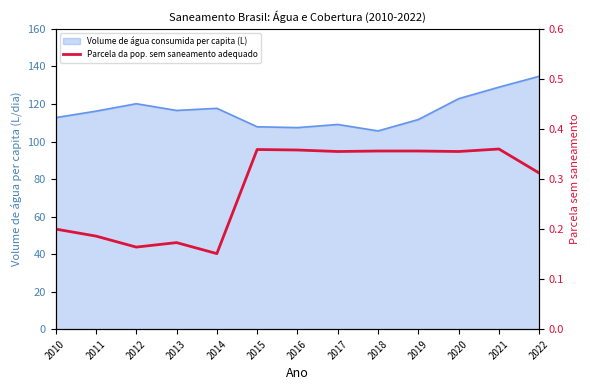

How many lines are shown in the chart?

1